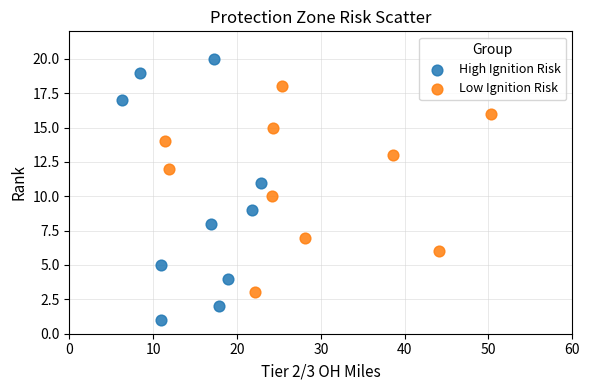

Which series contains the lowest Y value?

High Ignition Risk